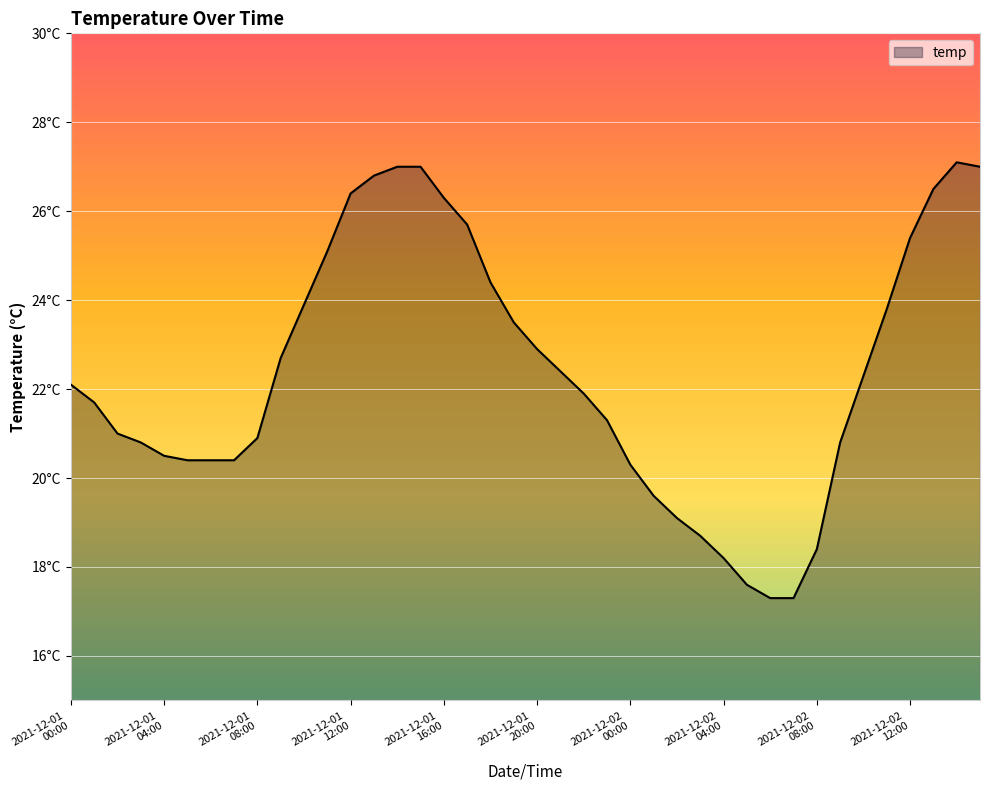

Does the chart display data point markers on the line(s)?

No